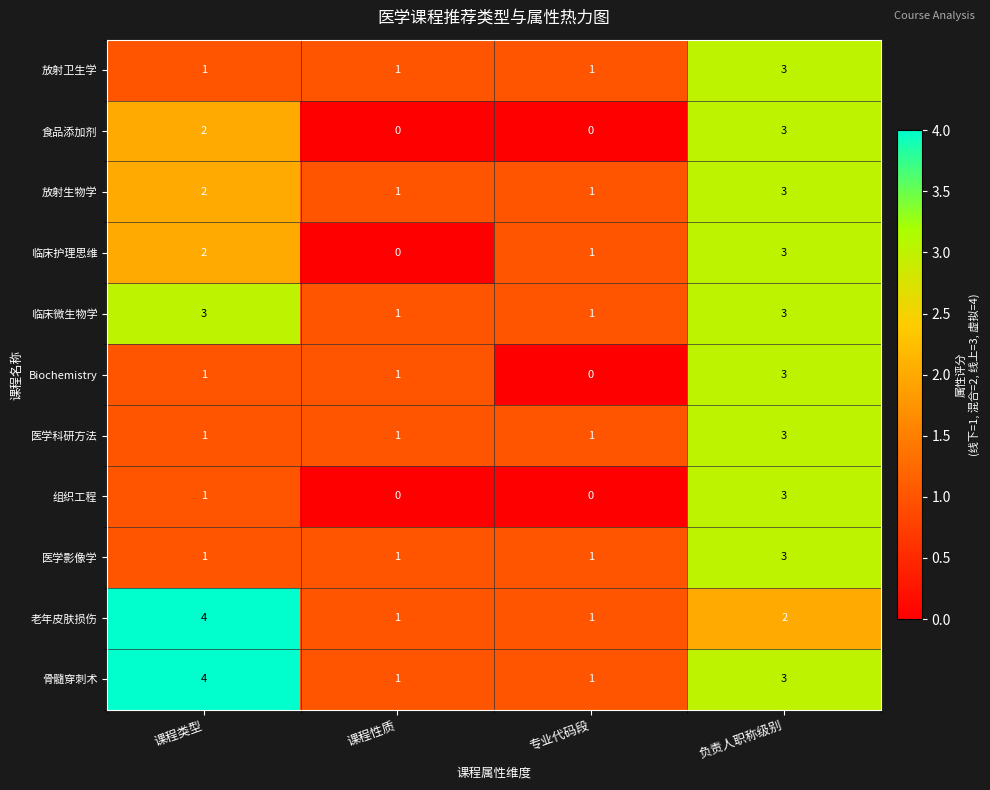

The 食品添加剂 series shows -2 at 课程性质. True or false?

False